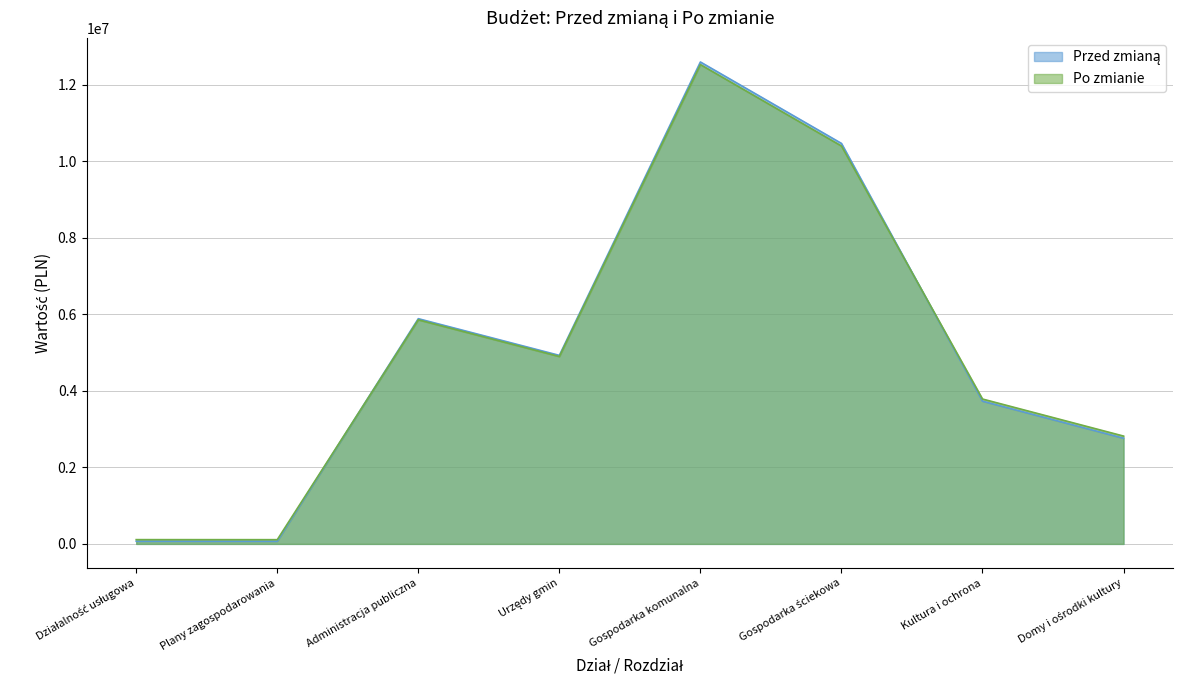

True or false: Przed zmianą has more than 0 points higher than both neighbors.

True